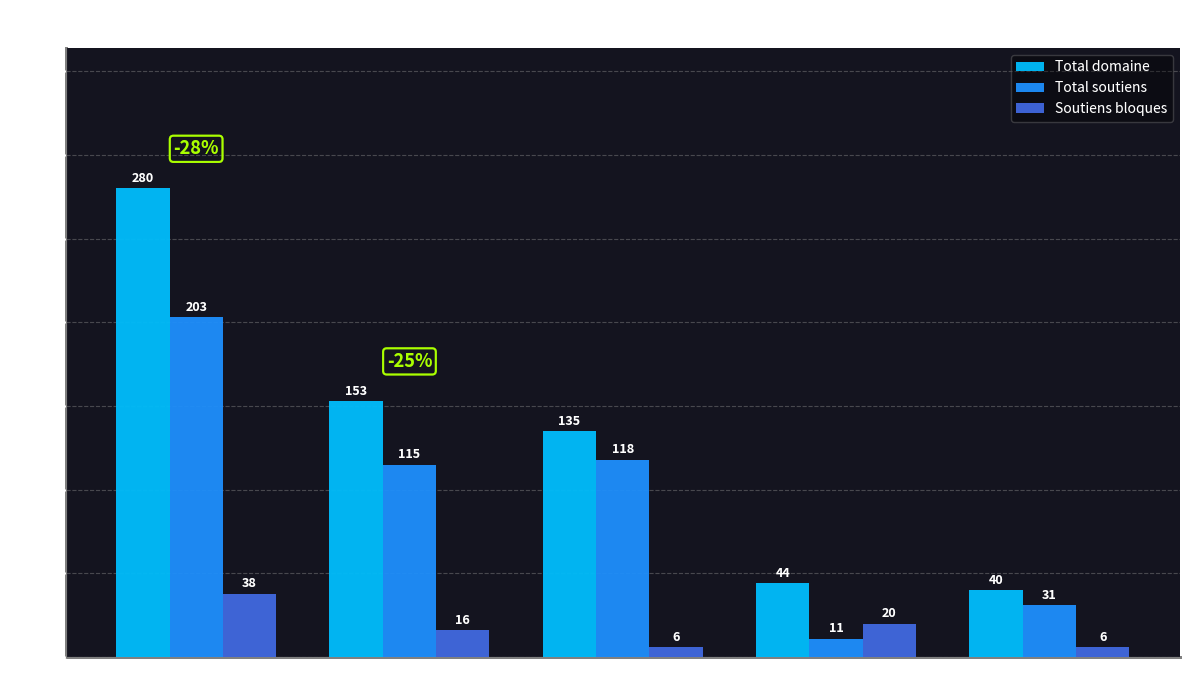

What is the spread (max minus min) of values at Europe?

33